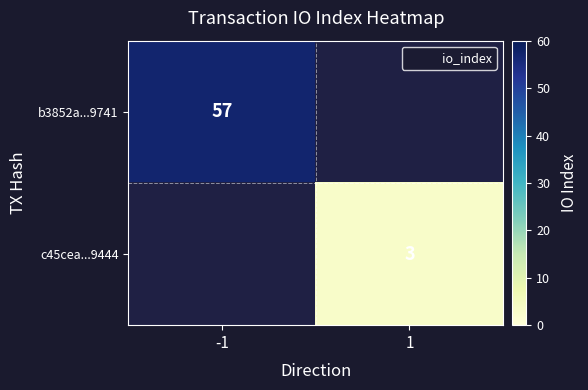

Rank the categories by c45cea...9444 value from highest to lowest.

-1, 1